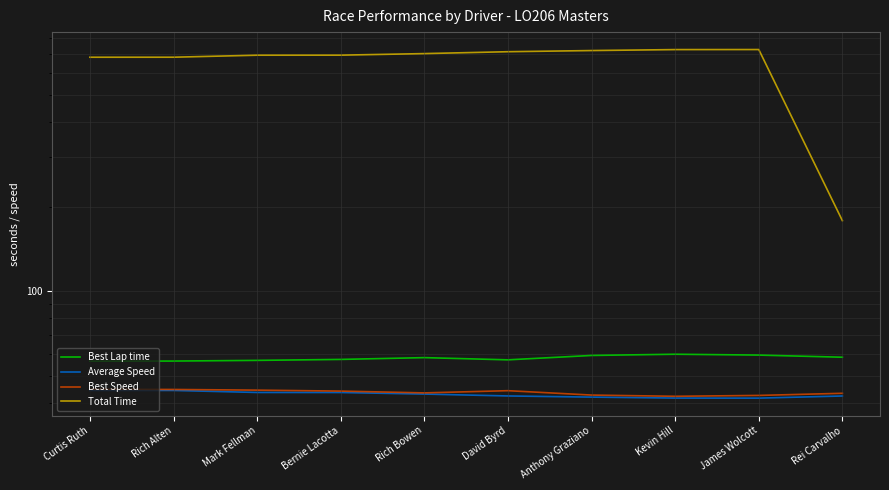

Which label corresponds to the smallest value in the chart?

James Wolcott